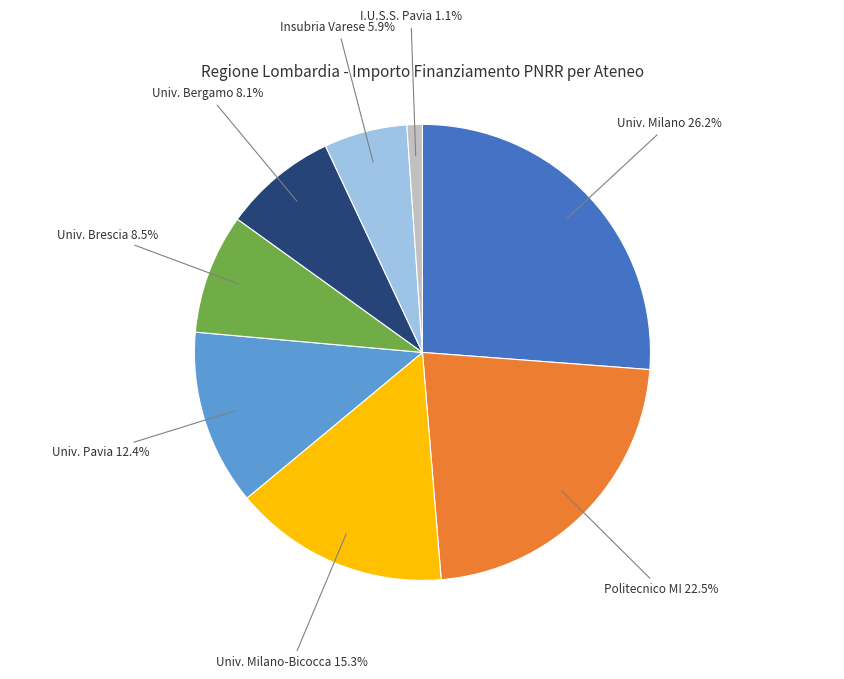

Is there a majority slice in this chart?

No